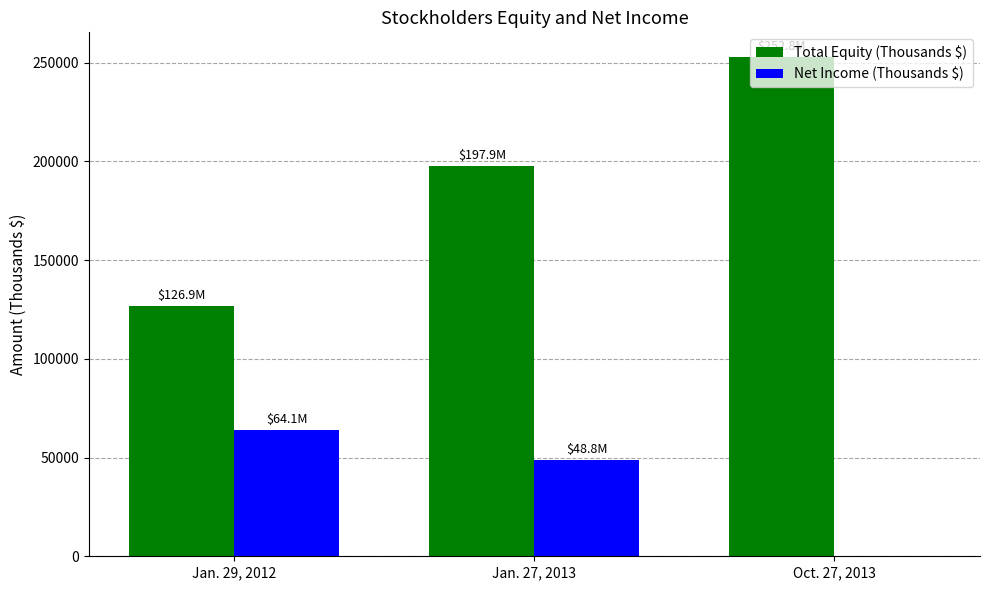

What is the sum of all Net Income (Thousands $) values?

112951